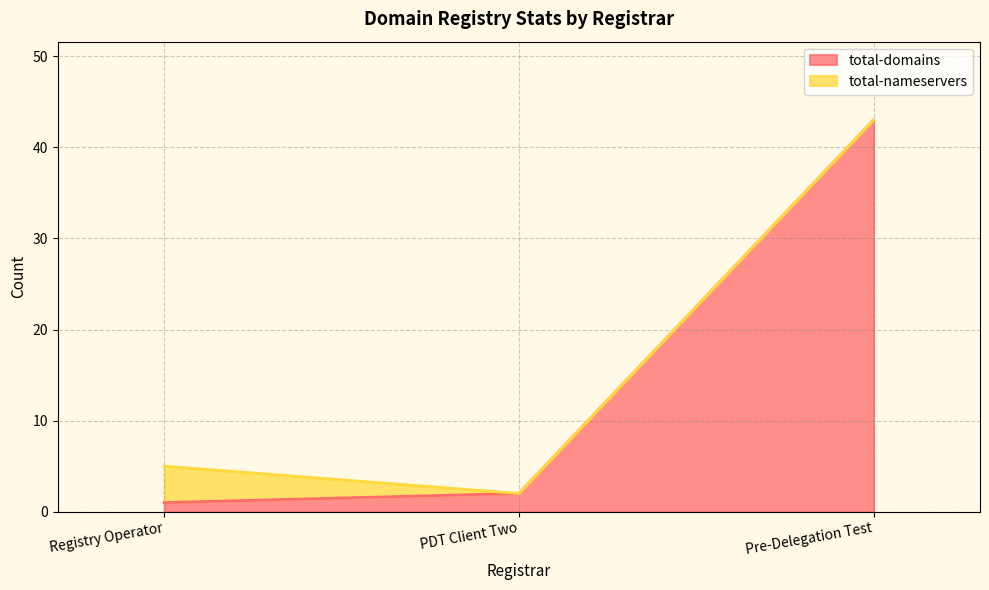

The chart shows a value of 1 at Registry Operator. True or false?

True